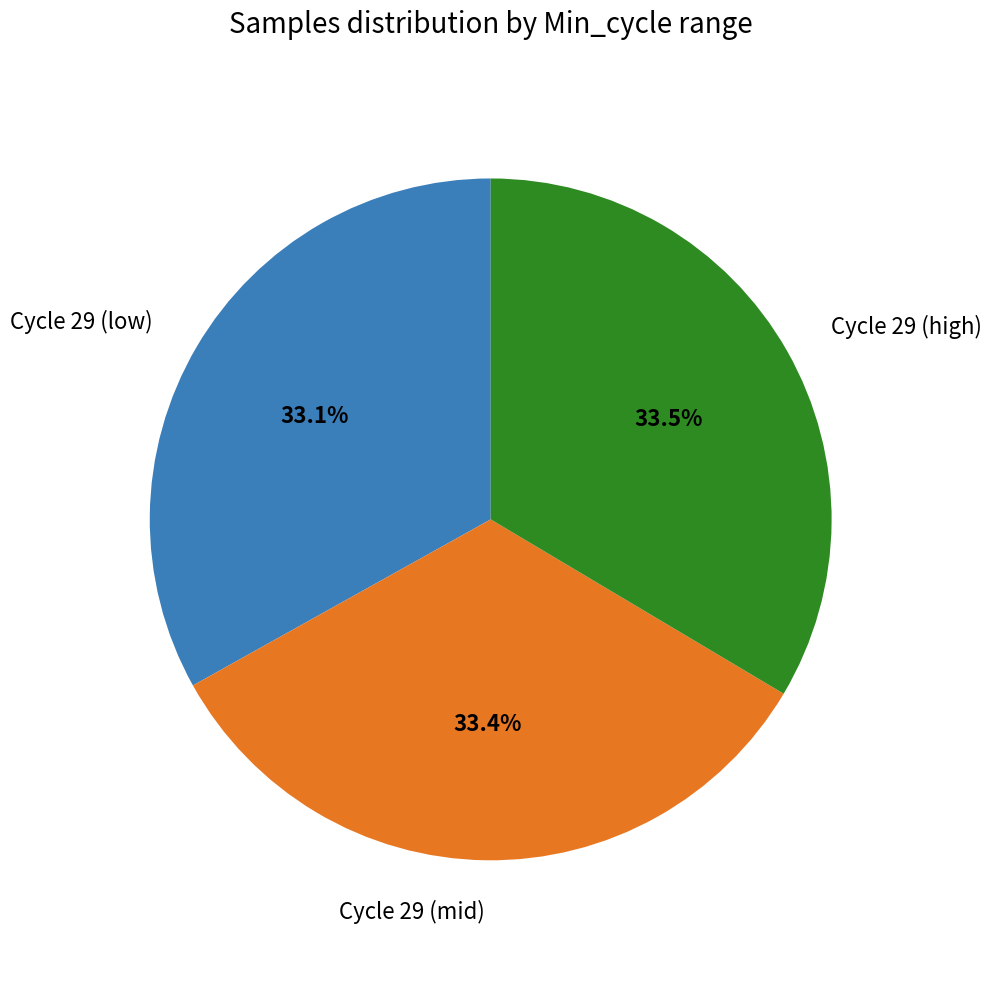

To the nearest percent, what is the average slice percentage?

33%